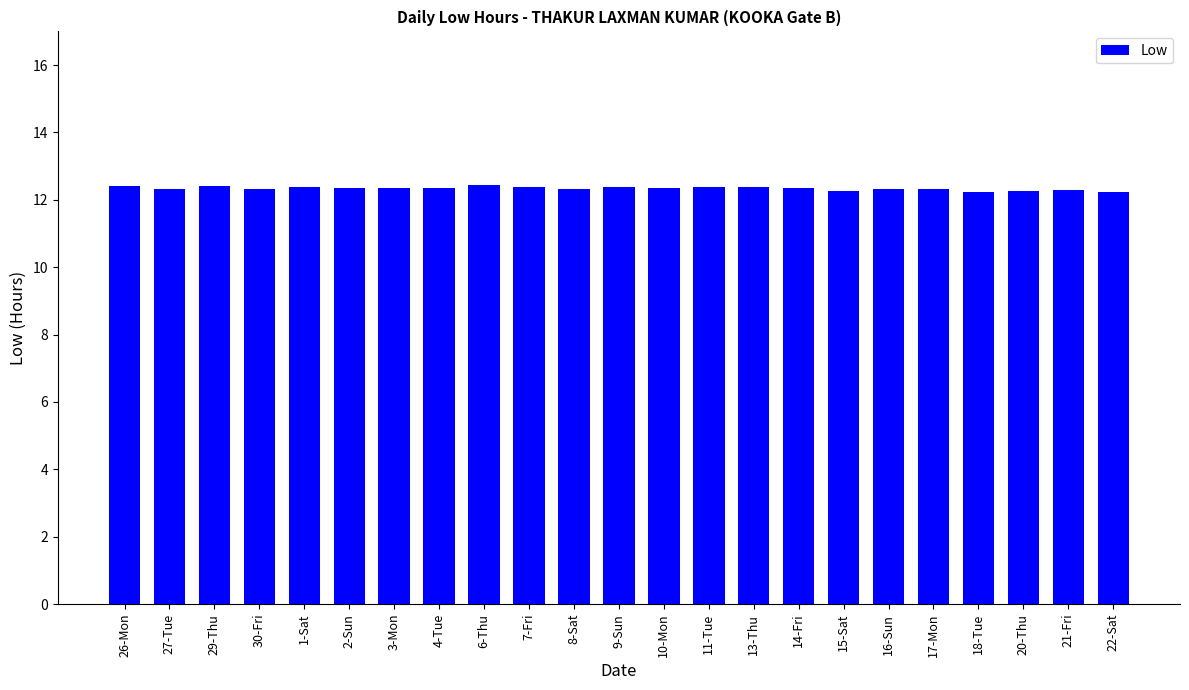

What is the smallest value displayed?

12.2